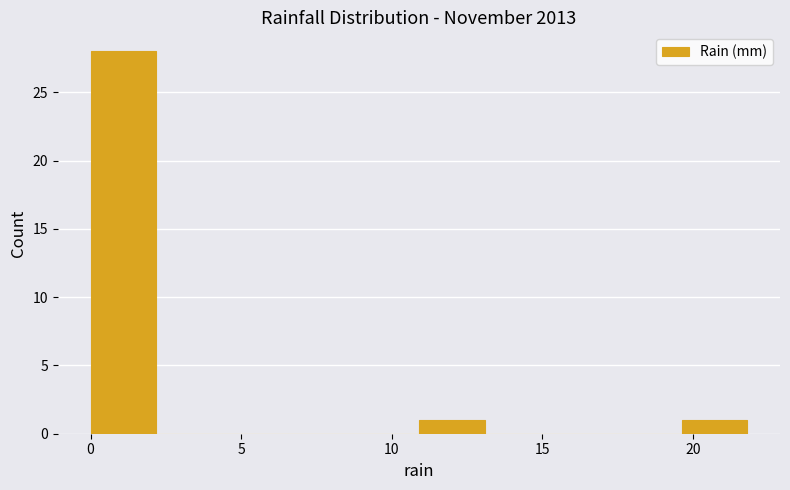

Reading left to right, list every bar in this chart as the range it spans on the x-axis followed by its height. Neither the bar edges nor the heights are printed on the chart, so give them approximately, as read against the axes.

0.0 to 2.0: 28
2.0 to 4.5: 0
4.5 to 6.5: 0
6.5 to 8.5: 0
8.5 to 11.0: 0
11.0 to 13.0: 1
13.0 to 15.5: 0
15.5 to 17.5: 0
17.5 to 19.5: 0
19.5 to 22.0: 1